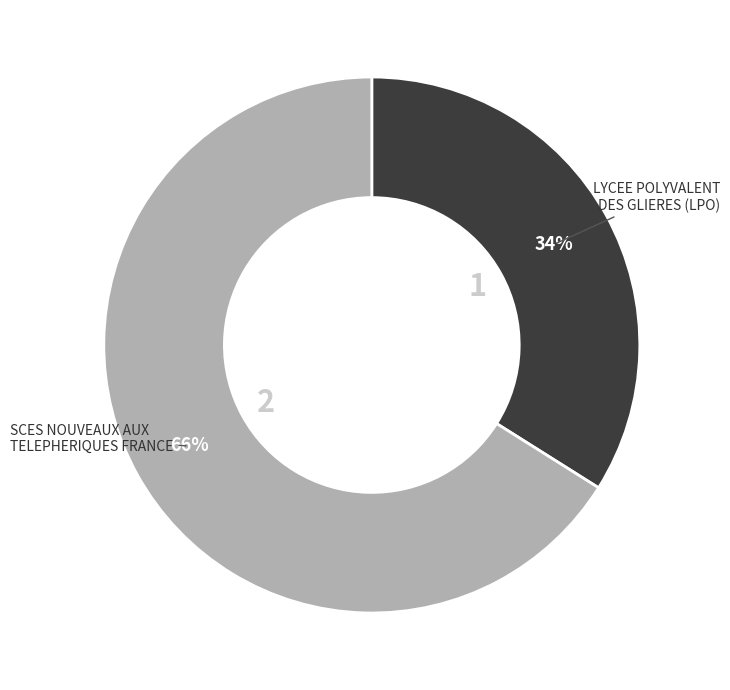

Does any single category account for the majority?

Yes